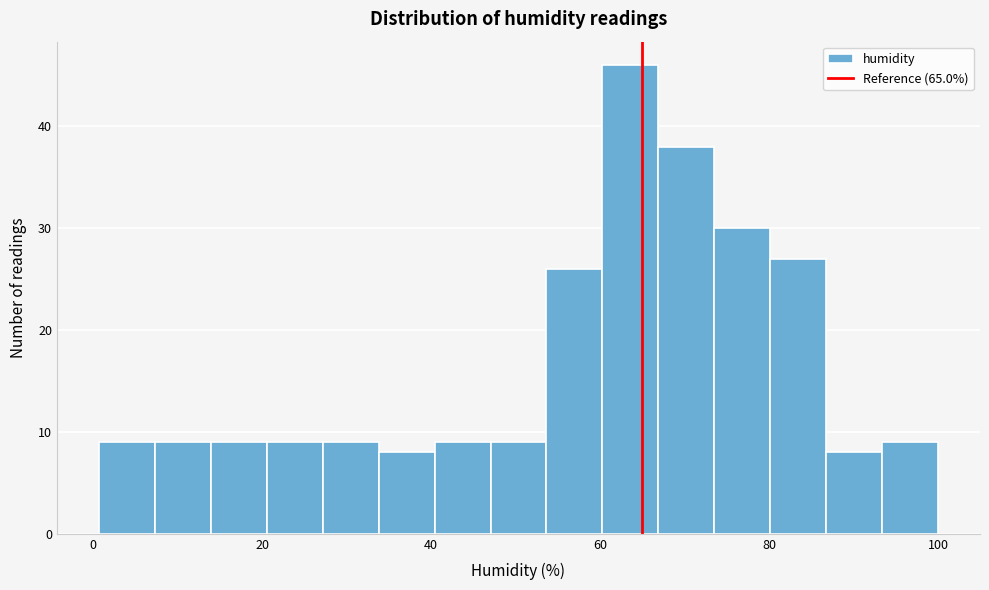

Read against the x-axis, roughly where is the centre of the tallest bar?

64